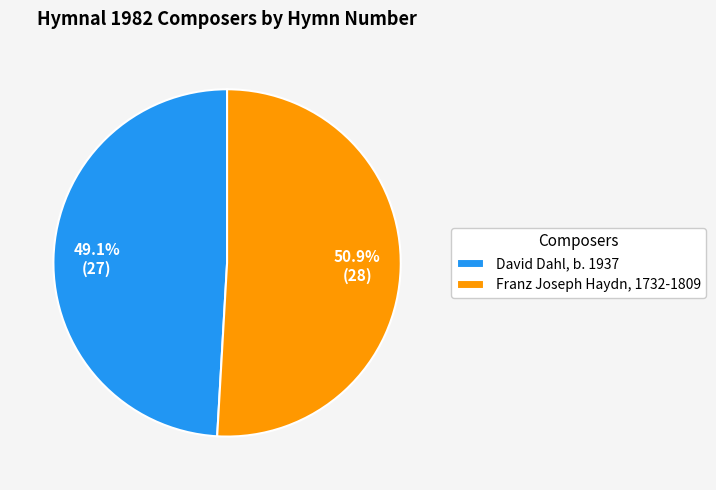

To the nearest percent, what is the combined percentage of Franz Joseph Haydn, 1732-1809 and David Dahl, b. 1937?

100%